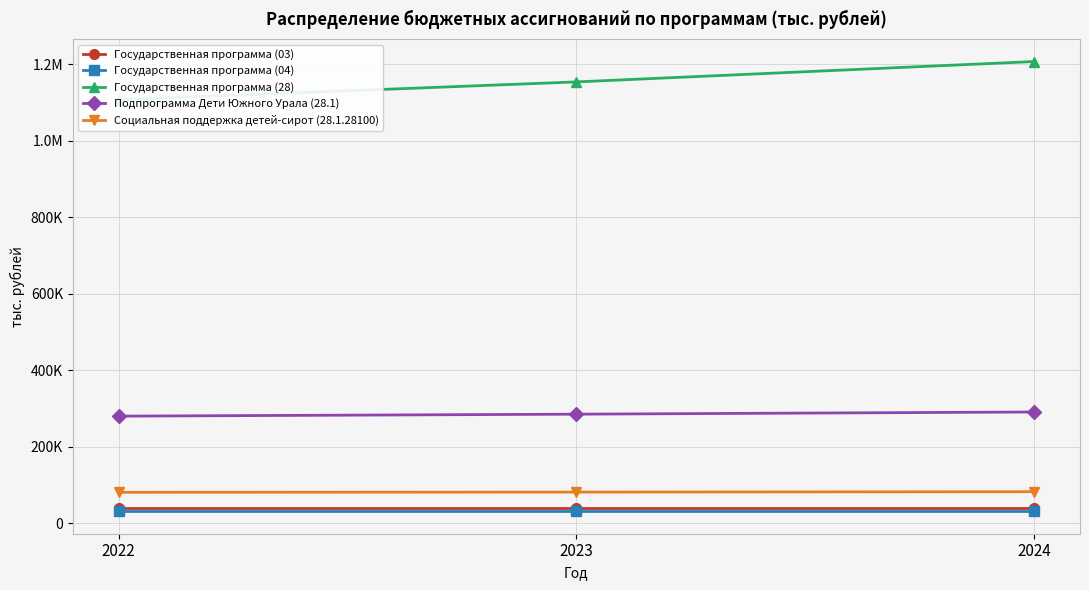

Which series has the largest range (max minus min)?

Государственная программа (28)